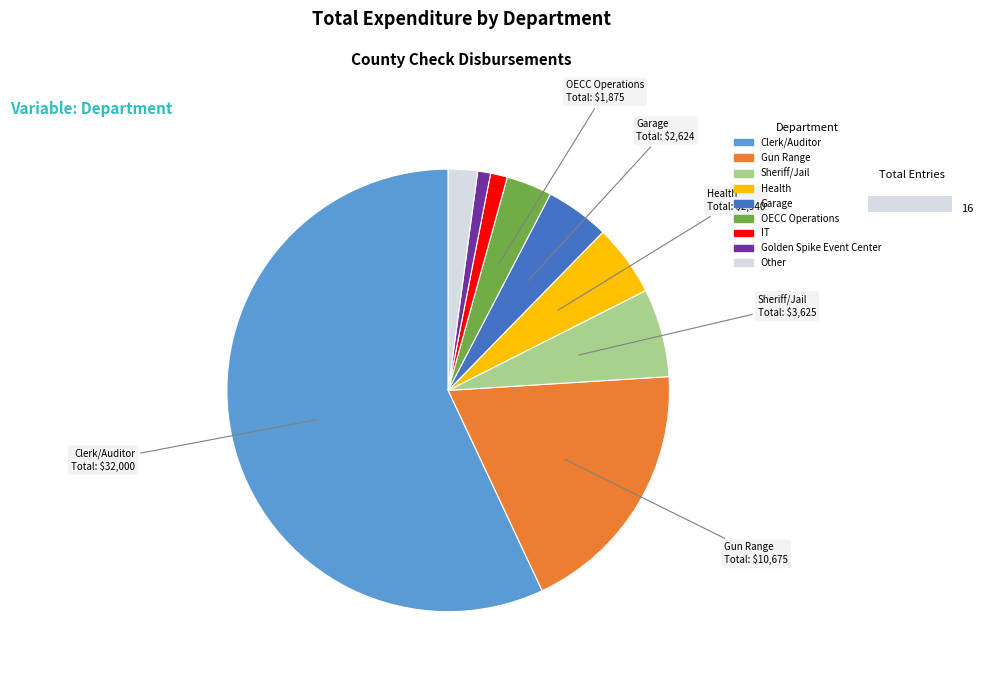

Approximately how many times larger is the value at OECC Operations compared to Health?

0.6